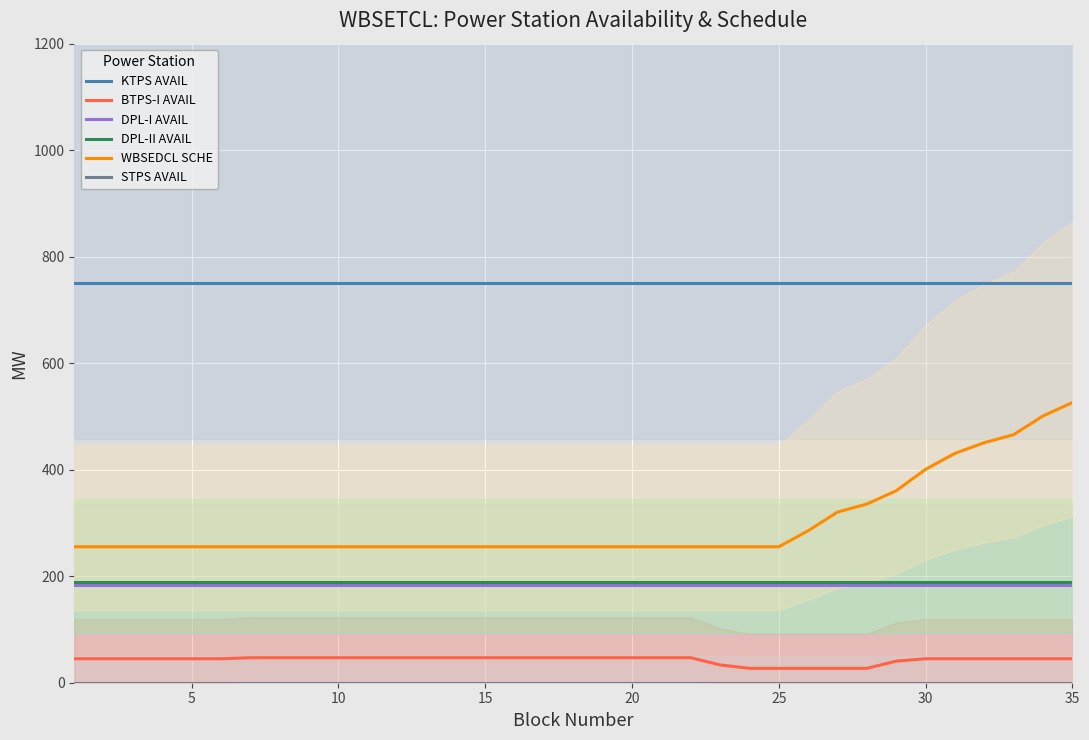

At how many categories does at least one series exceed 21?

35